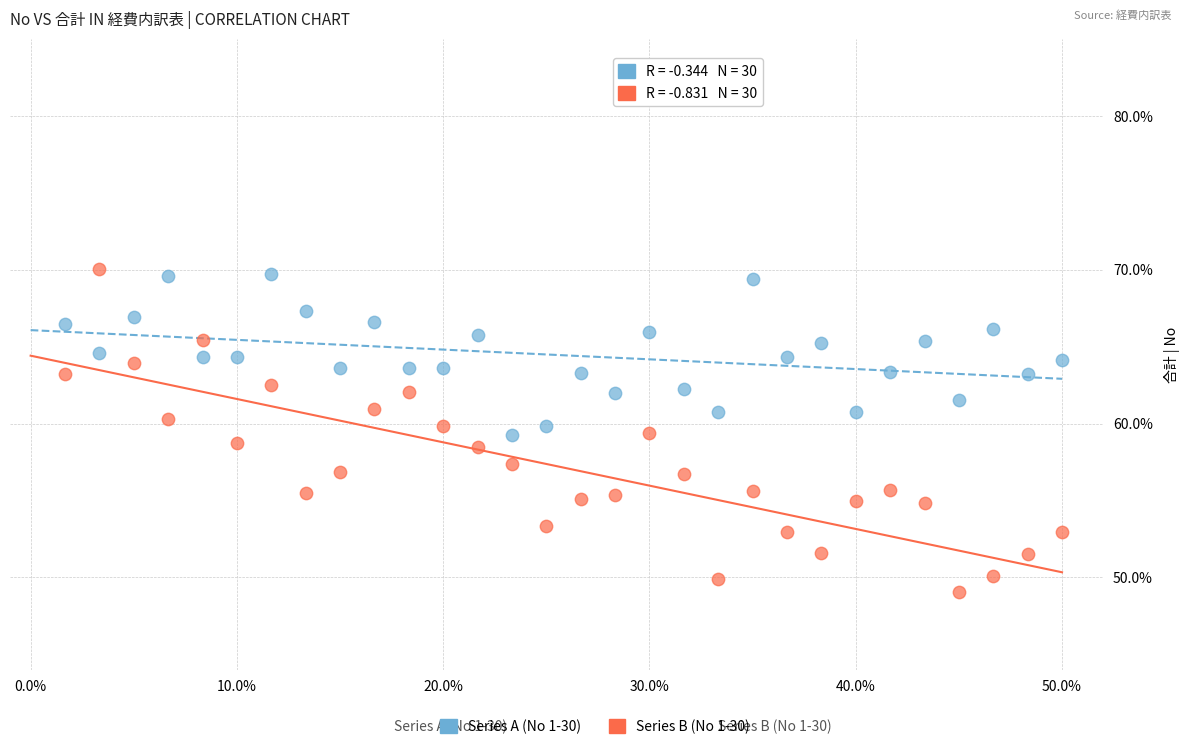

Across all data points, what is the range of X values (max minus min)?

0.5